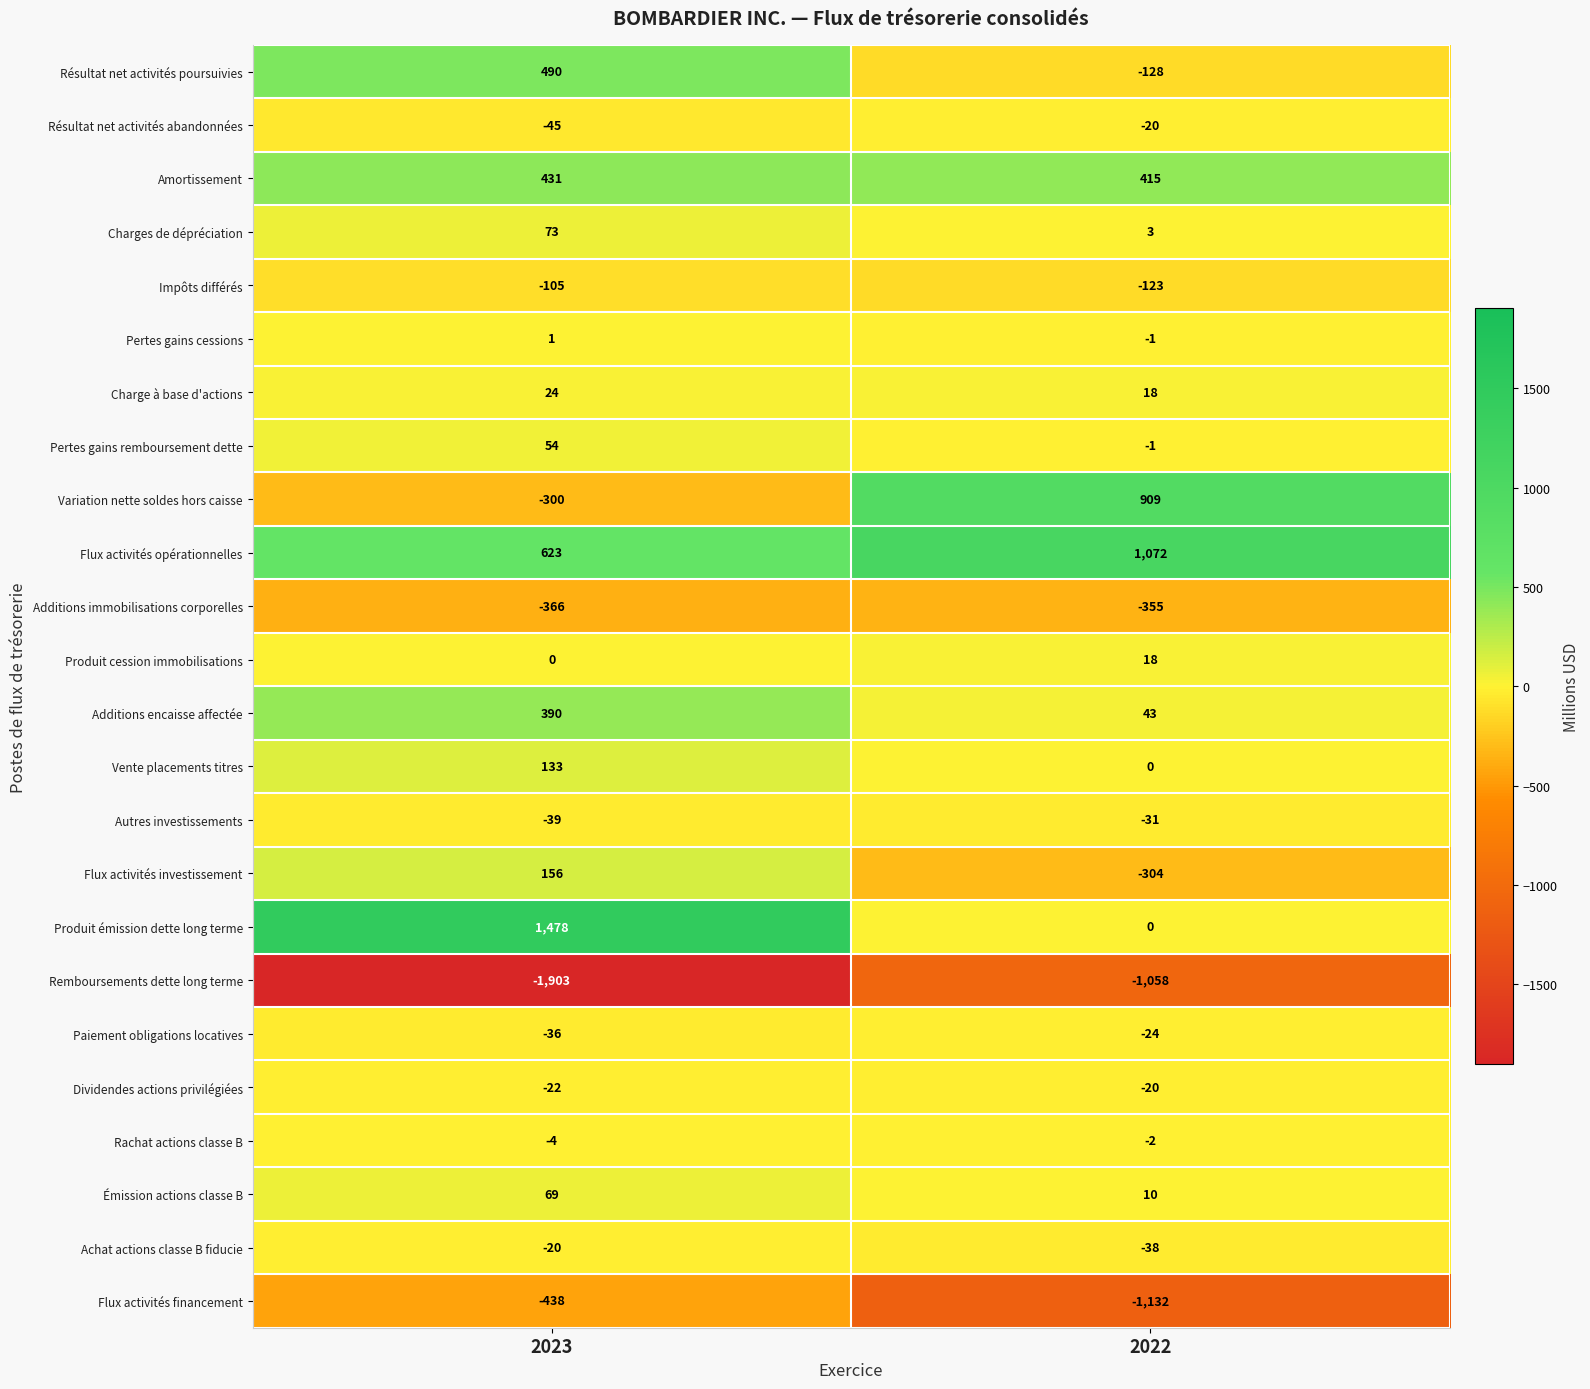

At which category is the sum across all series the highest?

2023